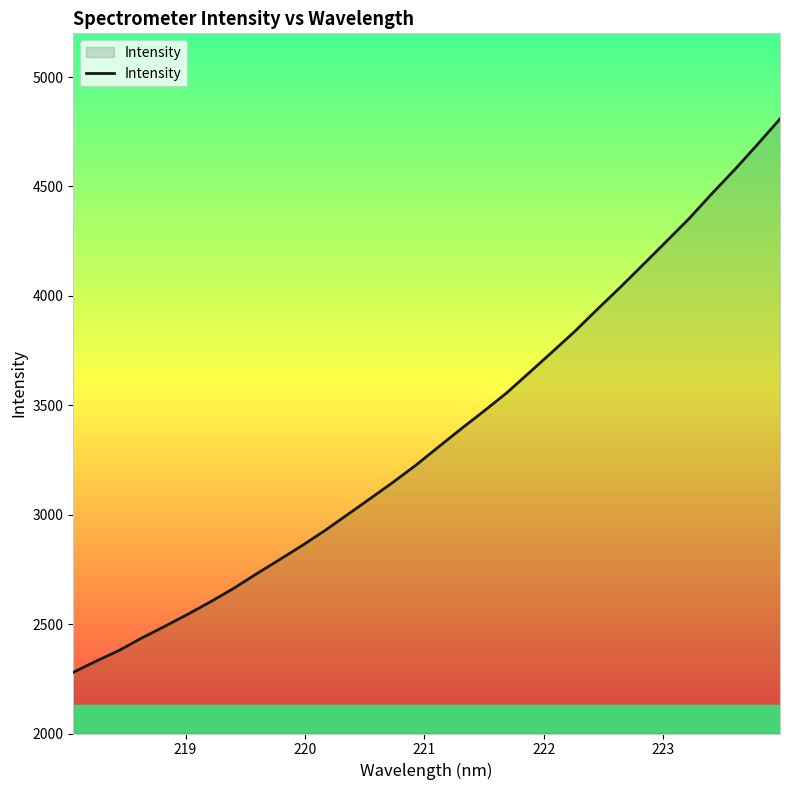

What is the greatest value displayed?

4808.8